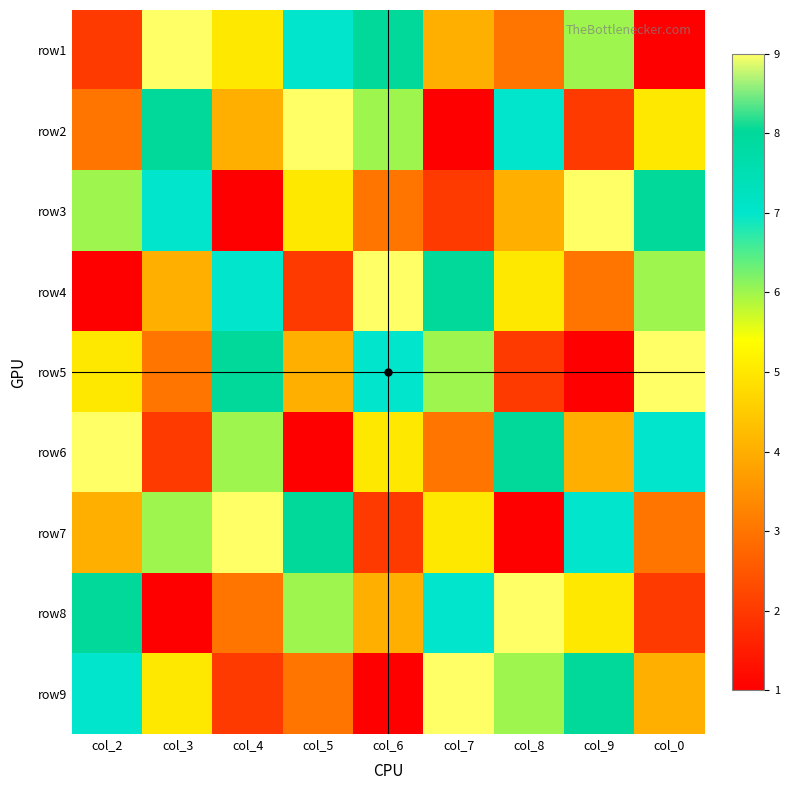

At which category is the sum across all series the highest?

col_2